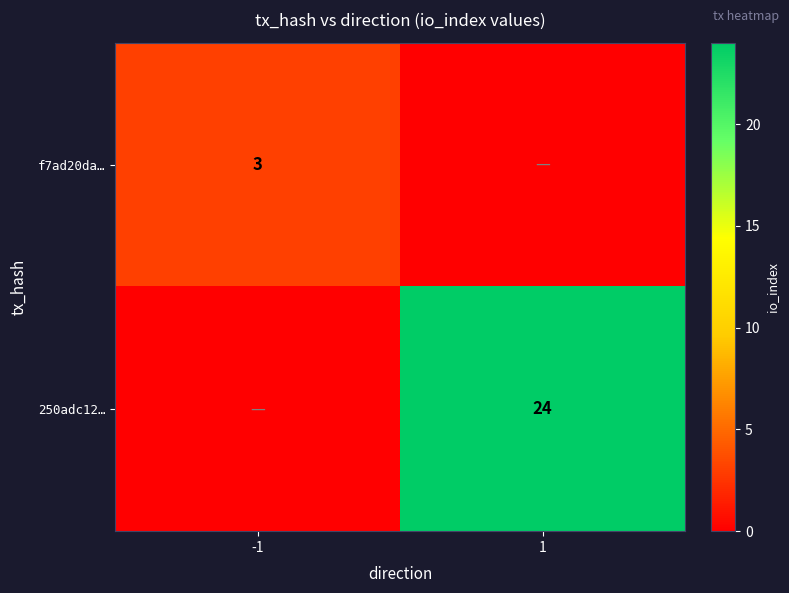

What is the spread (max minus min) of values at 1?

24